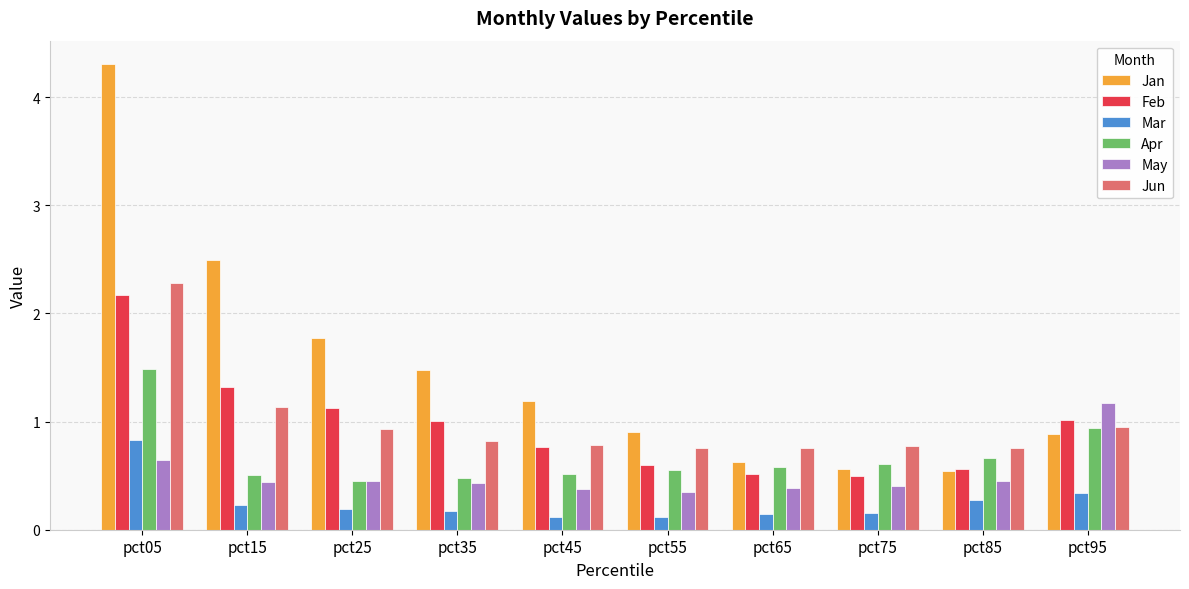

How many values in the Feb series are below 1?

5